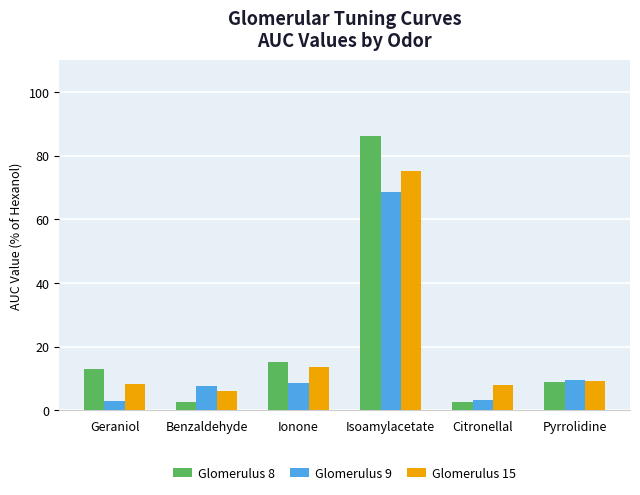

What is the sum of the Glomerulus 15 values at Benzaldehyde and Citronellal?

13.9